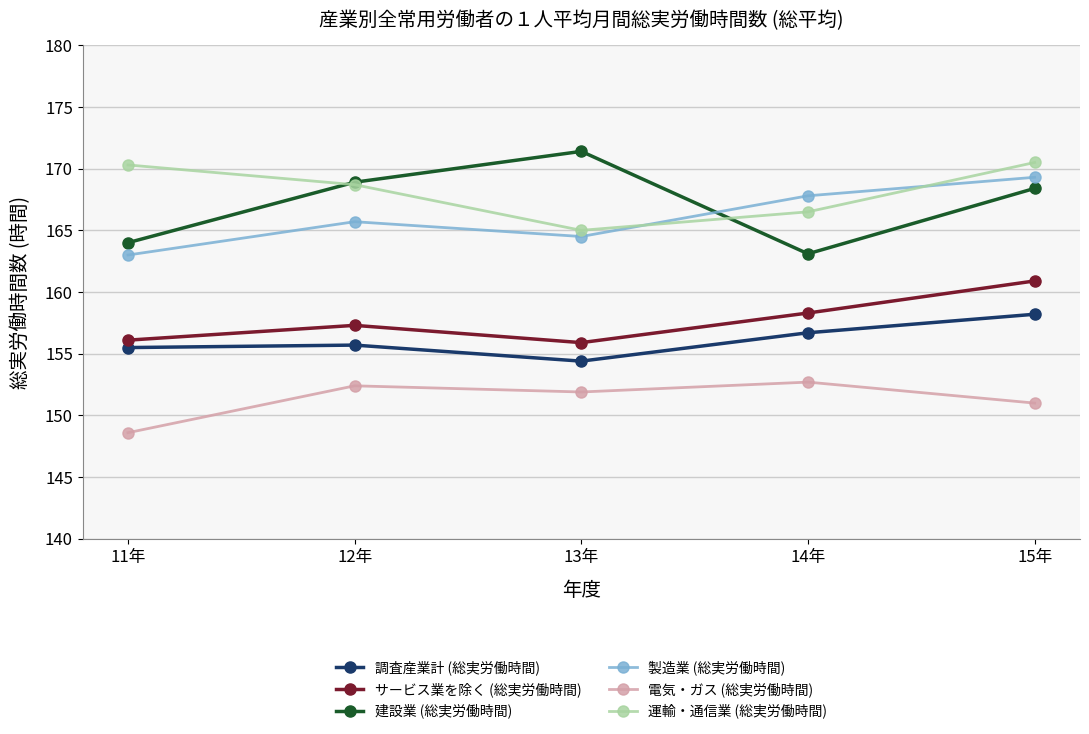

What is the difference between the second highest and second lowest values in the 建設業 (総実労働時間) series?

4.9